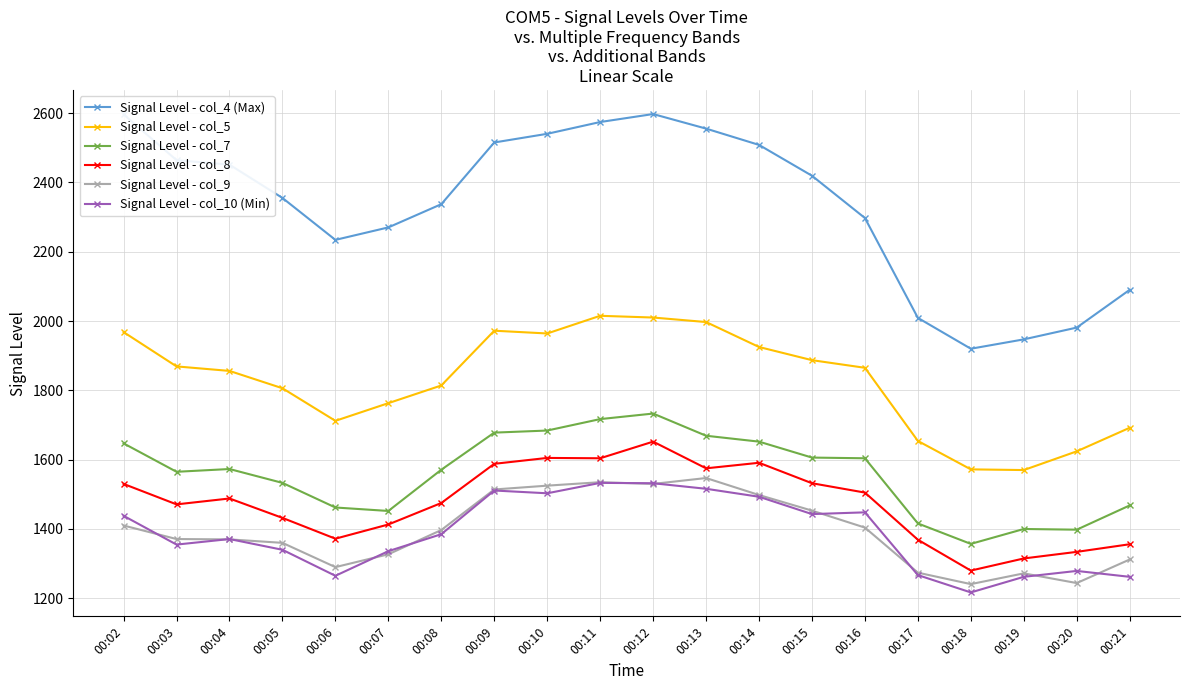

What is the difference between the highest and lowest values at 00:18?

703